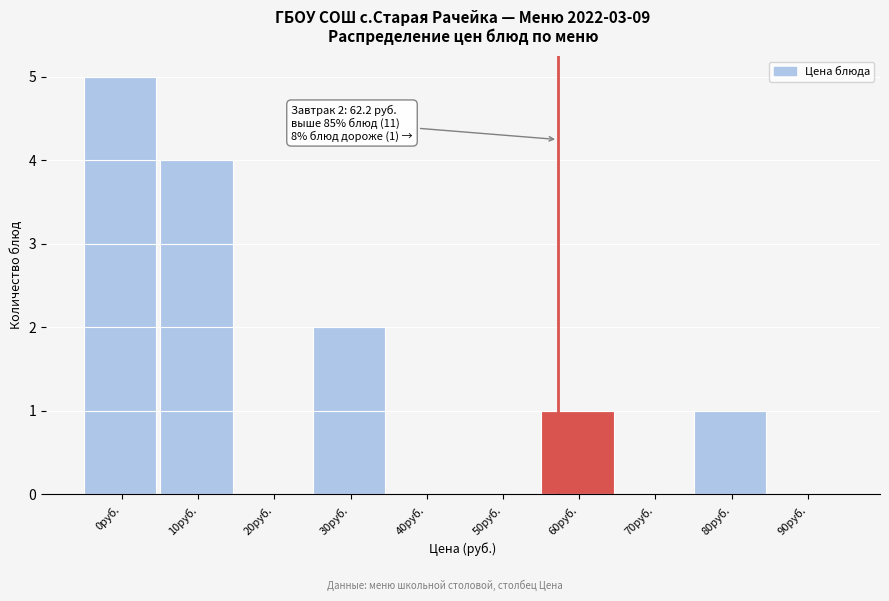

Reading left to right, what are all the values shown in this chart?

0руб.=5	10руб.=4	20руб.=0	30руб.=2	40руб.=0	50руб.=0	60руб.=1	70руб.=0	80руб.=1	90руб.=0